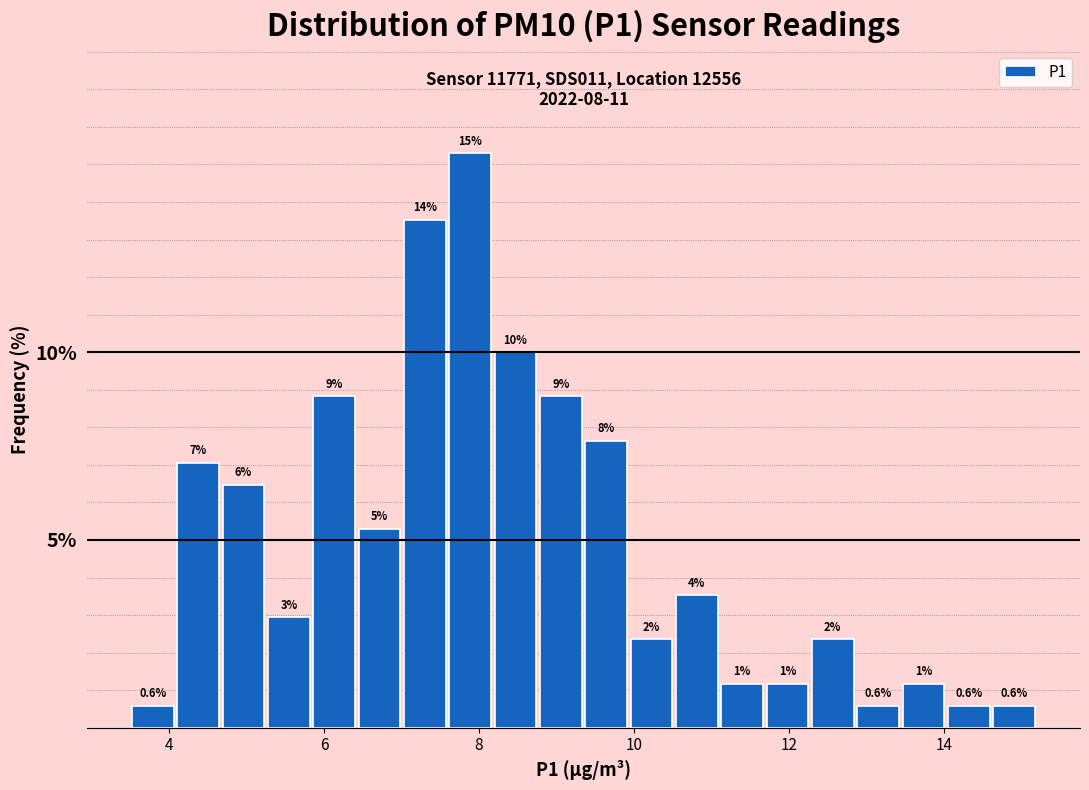

Read against the x-axis, roughly where is the centre of the tallest bar?

7.8